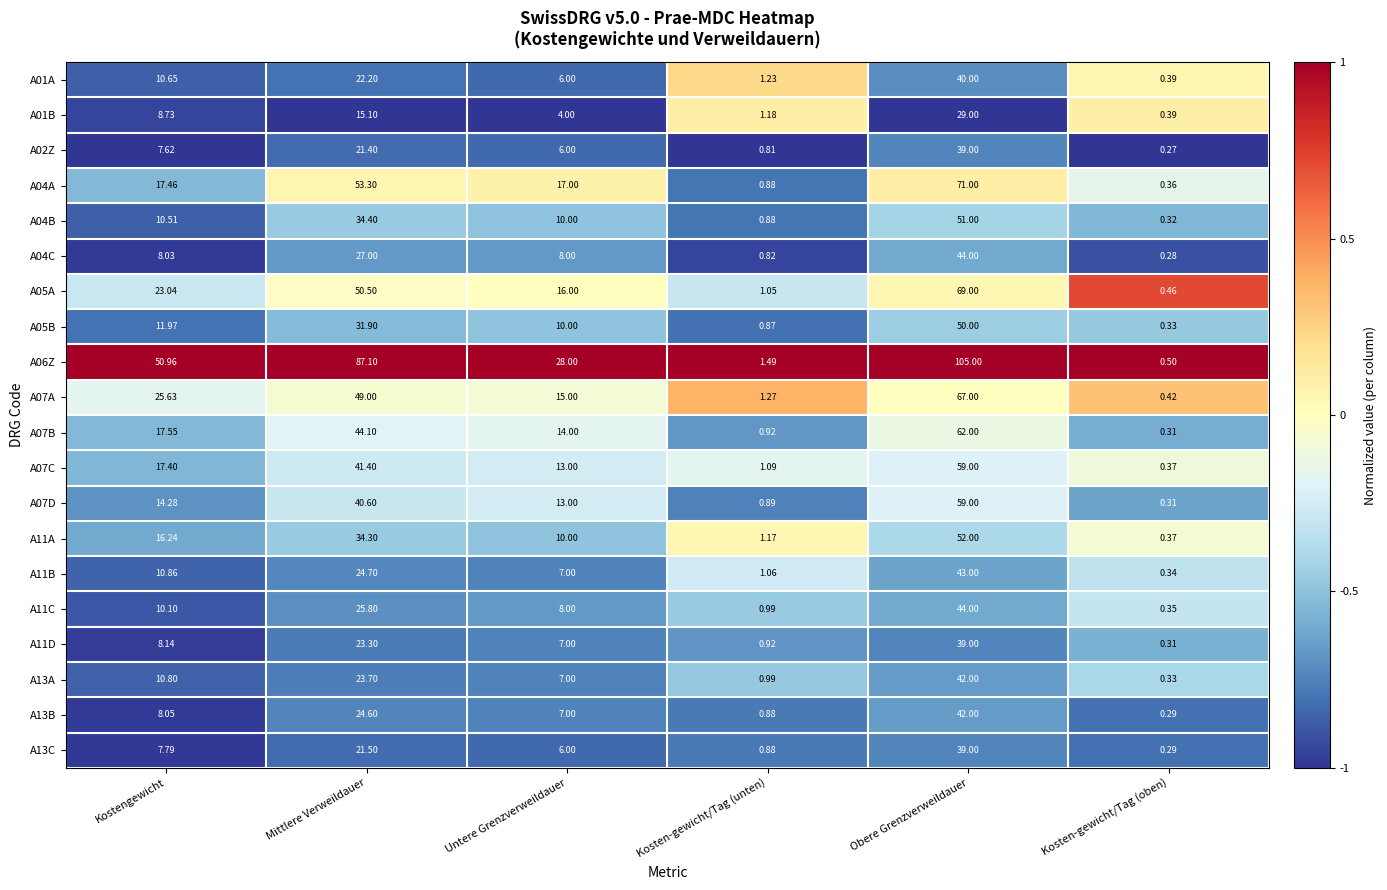

At how many categories does at least one series exceed 0?

6